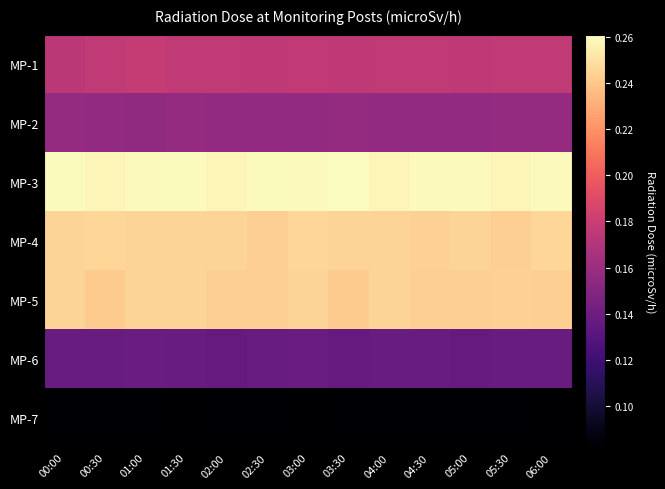

How many data points does each series have?

13